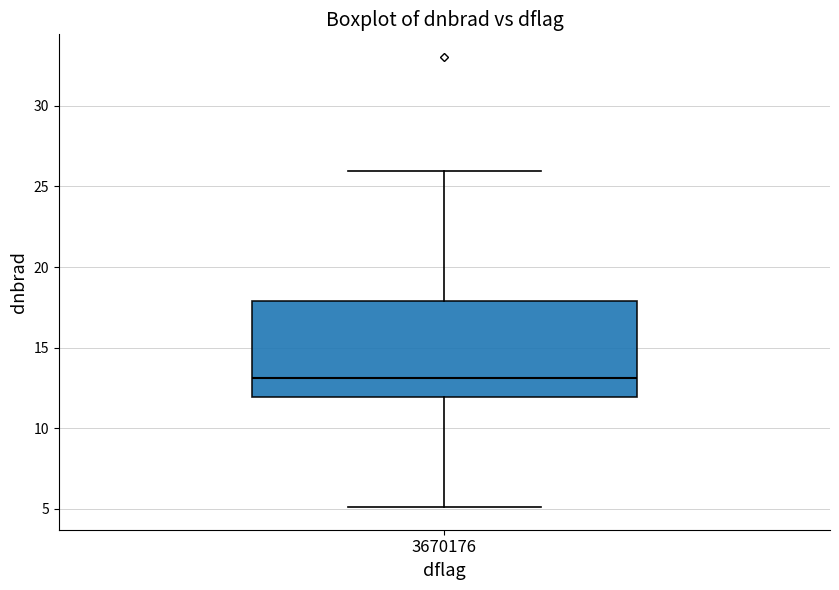

Read this box plot against the y-axis: the position of the median line, the range covered by the box, and the ends of both whiskers. The values are not printed on the chart, so give them approximately, as read against the axis.

median 13, box 12 to 18, whiskers 5 to 26